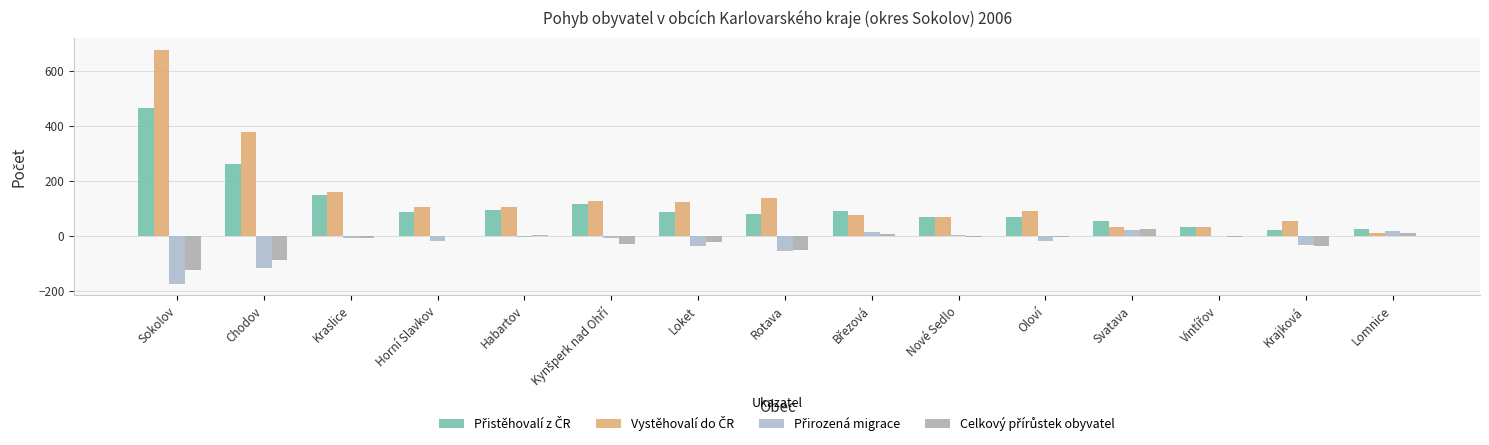

What is the label of the 12th bar from the right?

Horní Slavkov